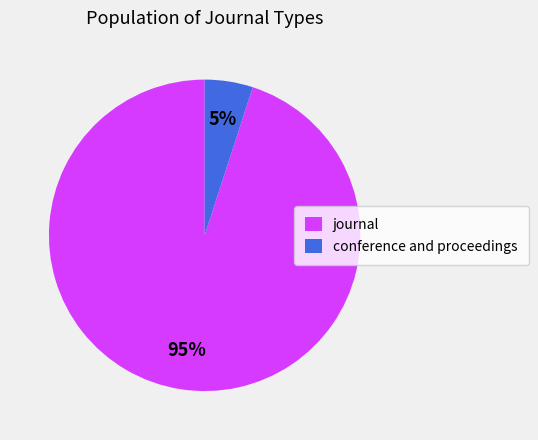

True or false: conference and proceedings accounts for 1% of the total.

False